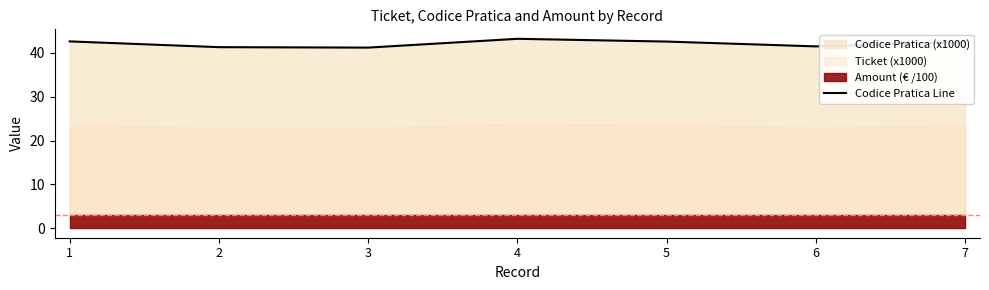

What is the greatest value displayed?

43.2